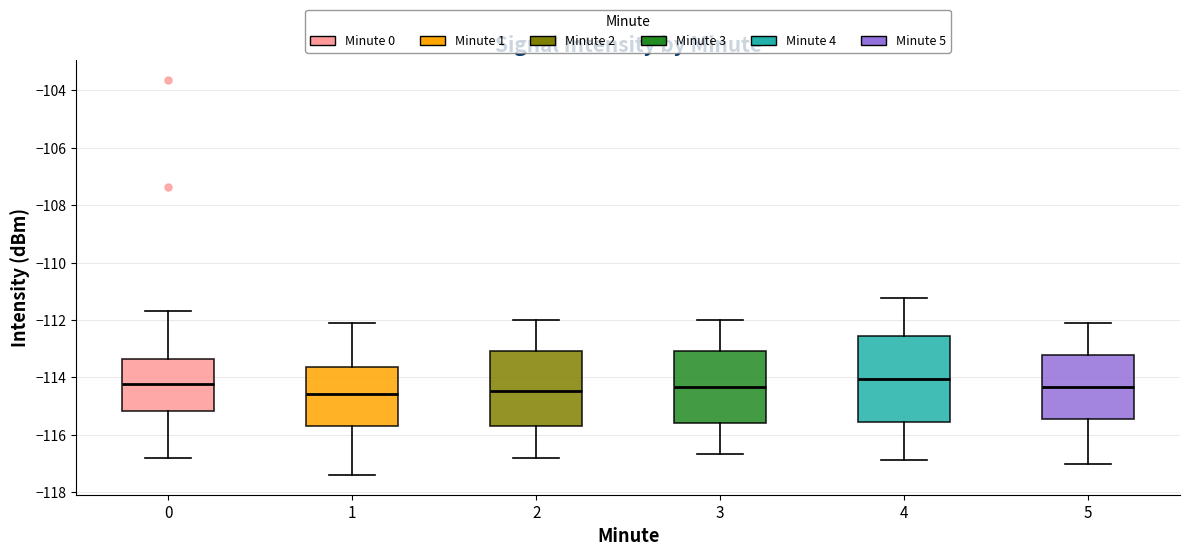

Where does the lower whisker of the box at x = 3 end on the y-axis? The values are not printed on the chart, so give them approximately, as read against the axis.

-116.6